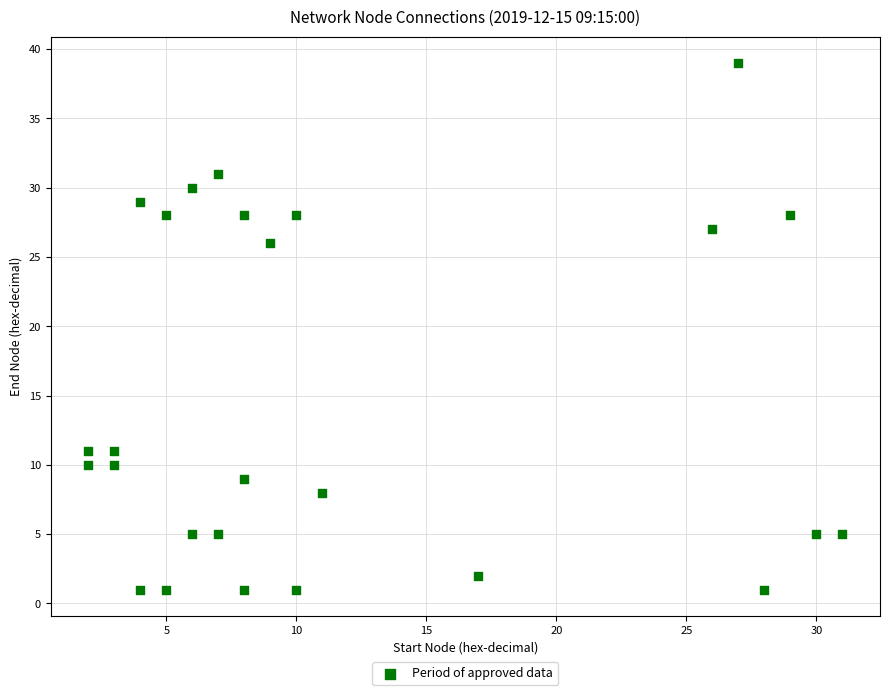

What Y value in the scatter plot is closest to 20?

26